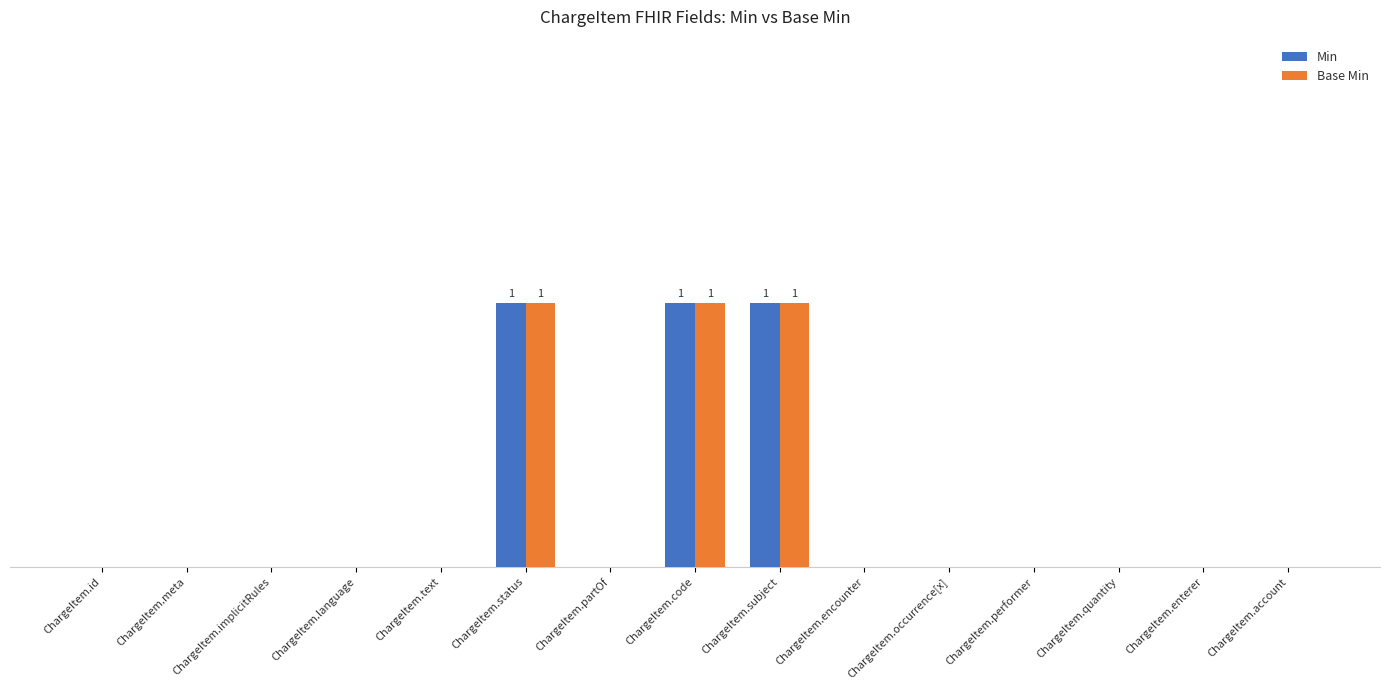

How many Base Min values are between 0 and 1?

15